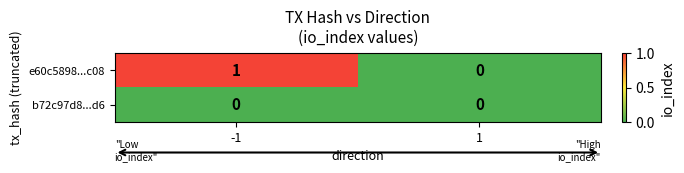

Rank the series by their maximum value, from highest to lowest.

e60c5898...c08, b72c97d8...d6